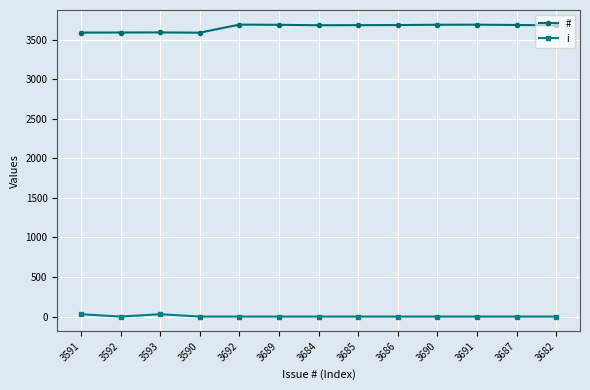

How many data points in # are less than 3685?

6